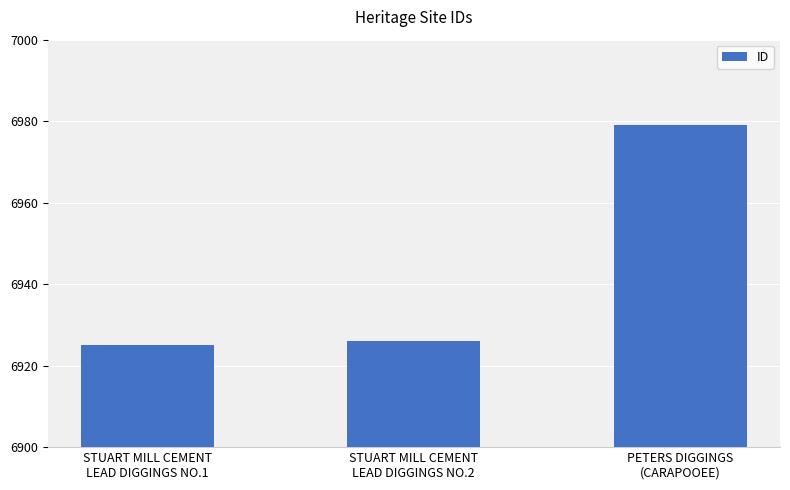

Read the value at STUART MILL CEMENT
LEAD DIGGINGS NO.1.

6925